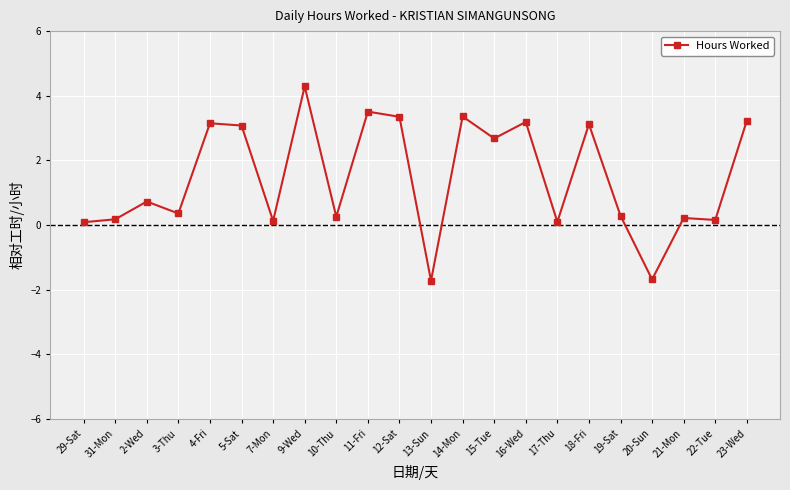

What is the label of the 21st point from the left?

22-Tue